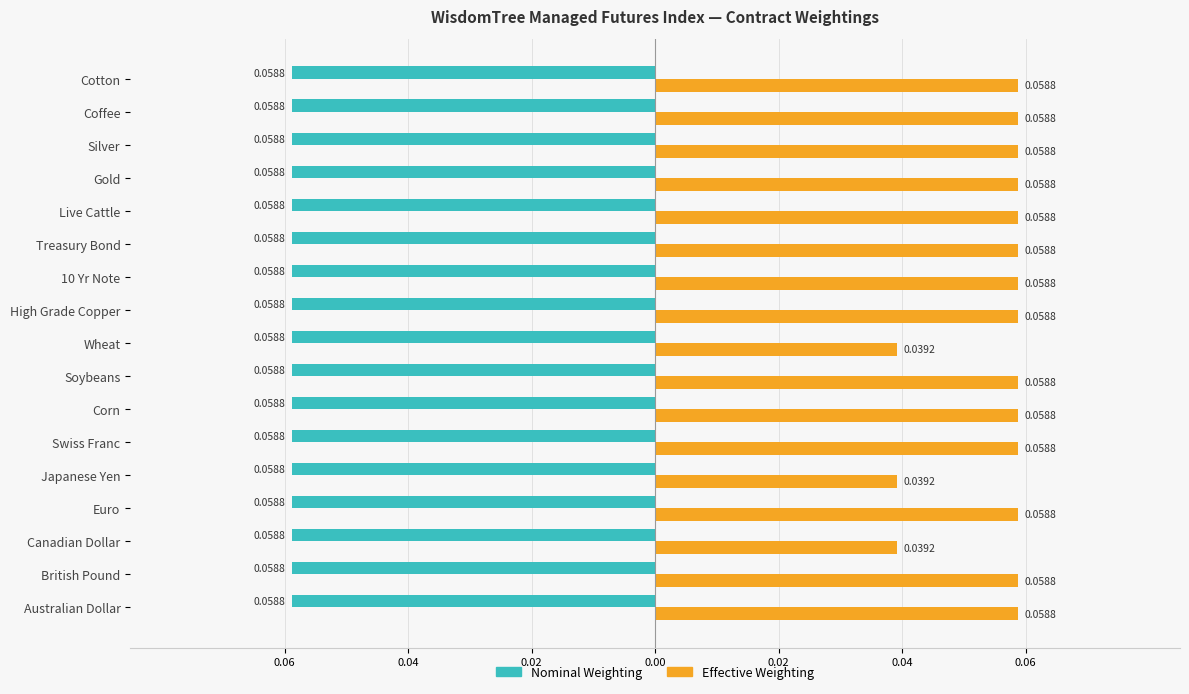

What are all the series names shown in the legend?

Nominal Weighting, Effective Weighting